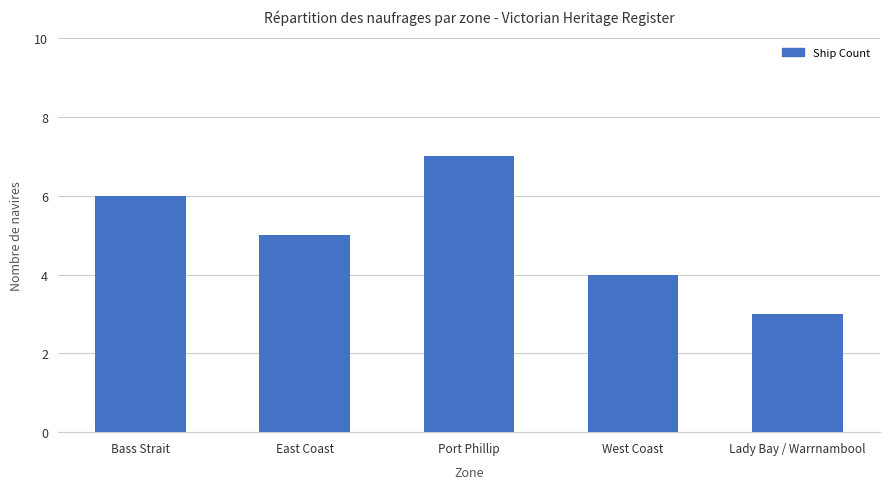

How many categories are shown in the chart?

5